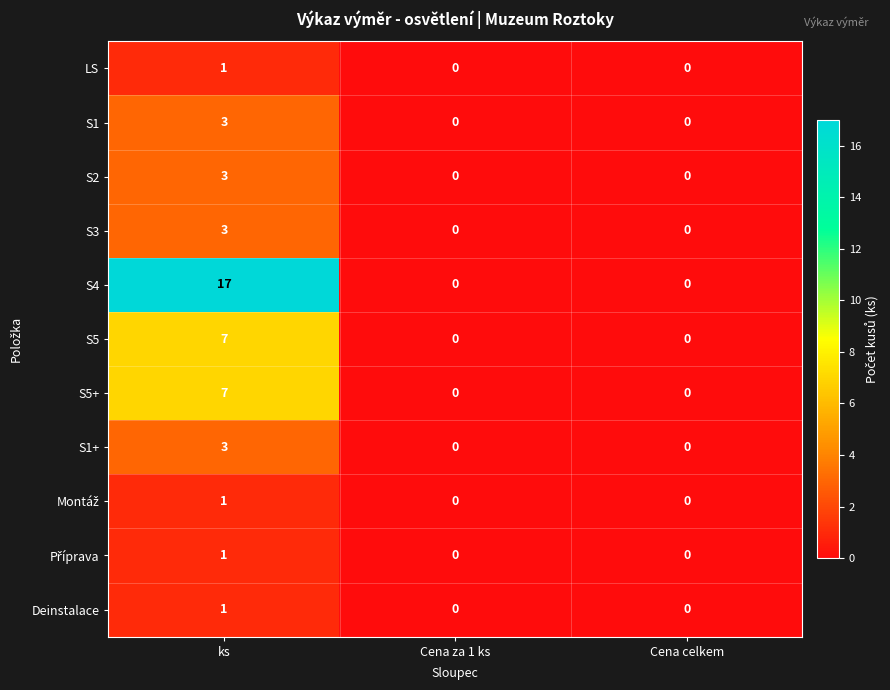

The value of S1 at Cena celkem is 0. True or false?

True